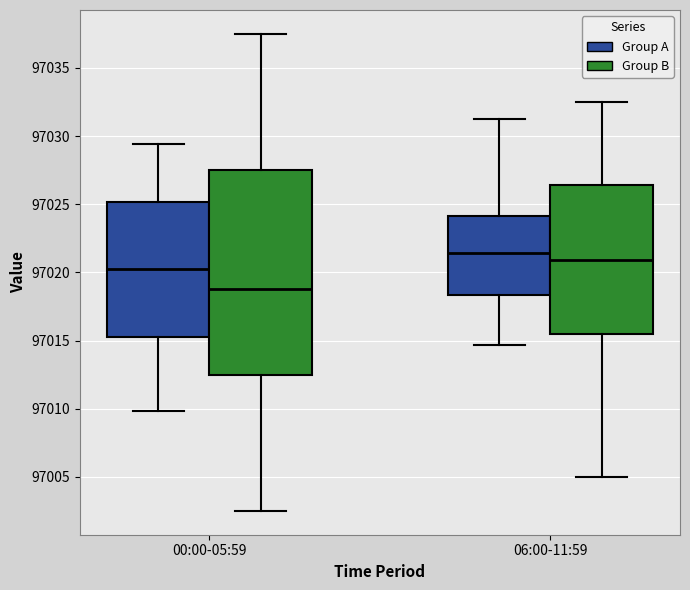

Reading left to right, transcribe this box plot: for each box, give where its median line is, the range the box spans, and where its two whiskers end, as read against the y-axis. The values are not printed on the chart, so give them approximately, as read against the axis.

00:00-05:59 (Group A): median 97020.5, box 97015.5 to 97025.0, whiskers 97010.0 to 97029.5
00:00-05:59 (Group B): median 97019.0, box 97012.5 to 97027.5, whiskers 97002.5 to 97037.5
06:00-11:59 (Group A): median 97021.5, box 97018.5 to 97024.0, whiskers 97014.5 to 97031.5
06:00-11:59 (Group B): median 97021.0, box 97015.5 to 97026.5, whiskers 97005.0 to 97032.5